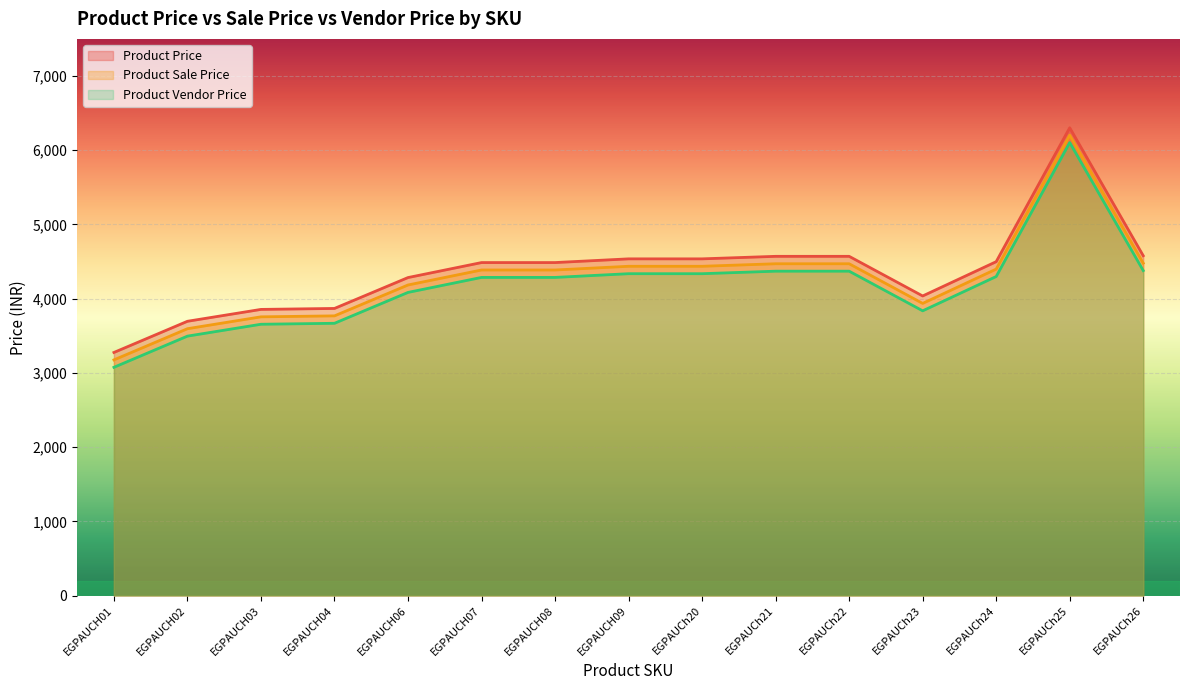

What is the difference between the highest and lowest values at EGPAUCh24?

200